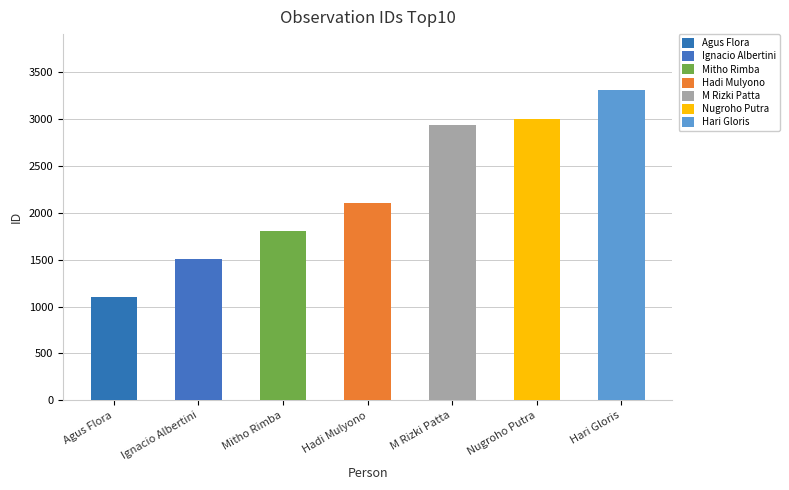

What is the minimum value shown in the chart?

1102